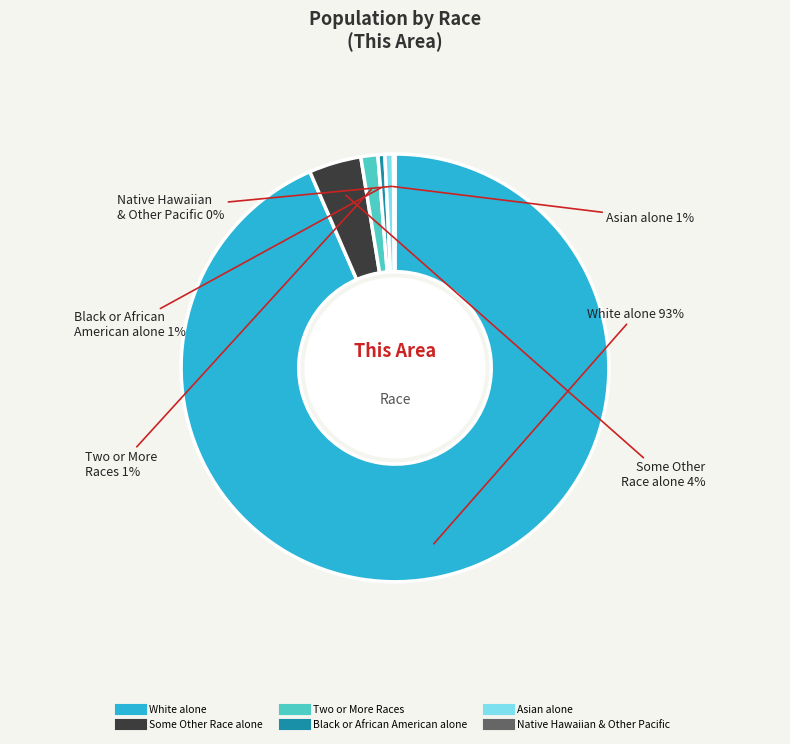

To the nearest percent, what is the difference between the largest and smallest slice percentages?

93%